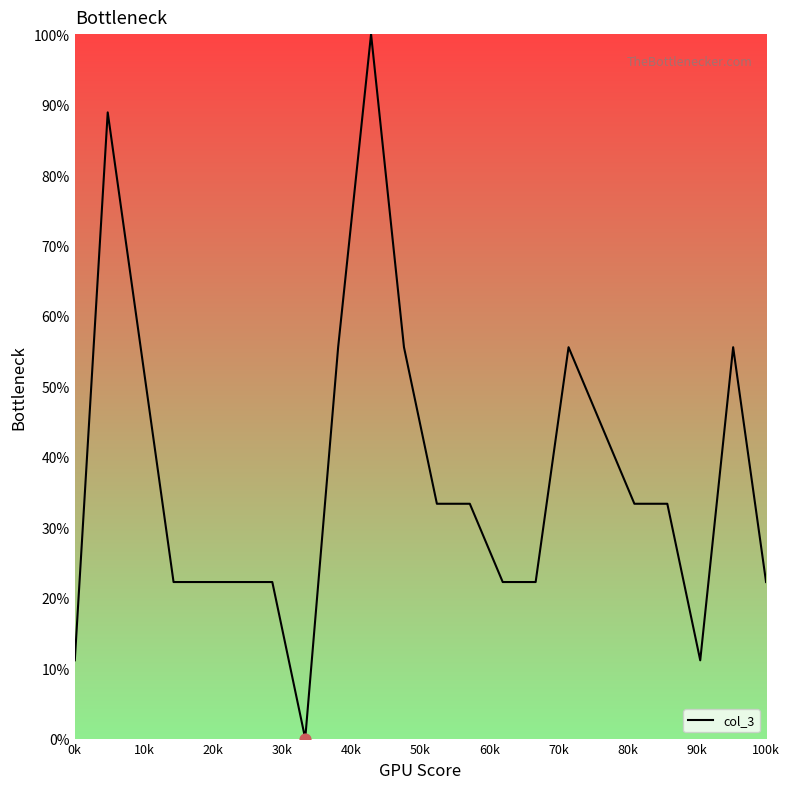

What is the greatest value displayed?

100.0